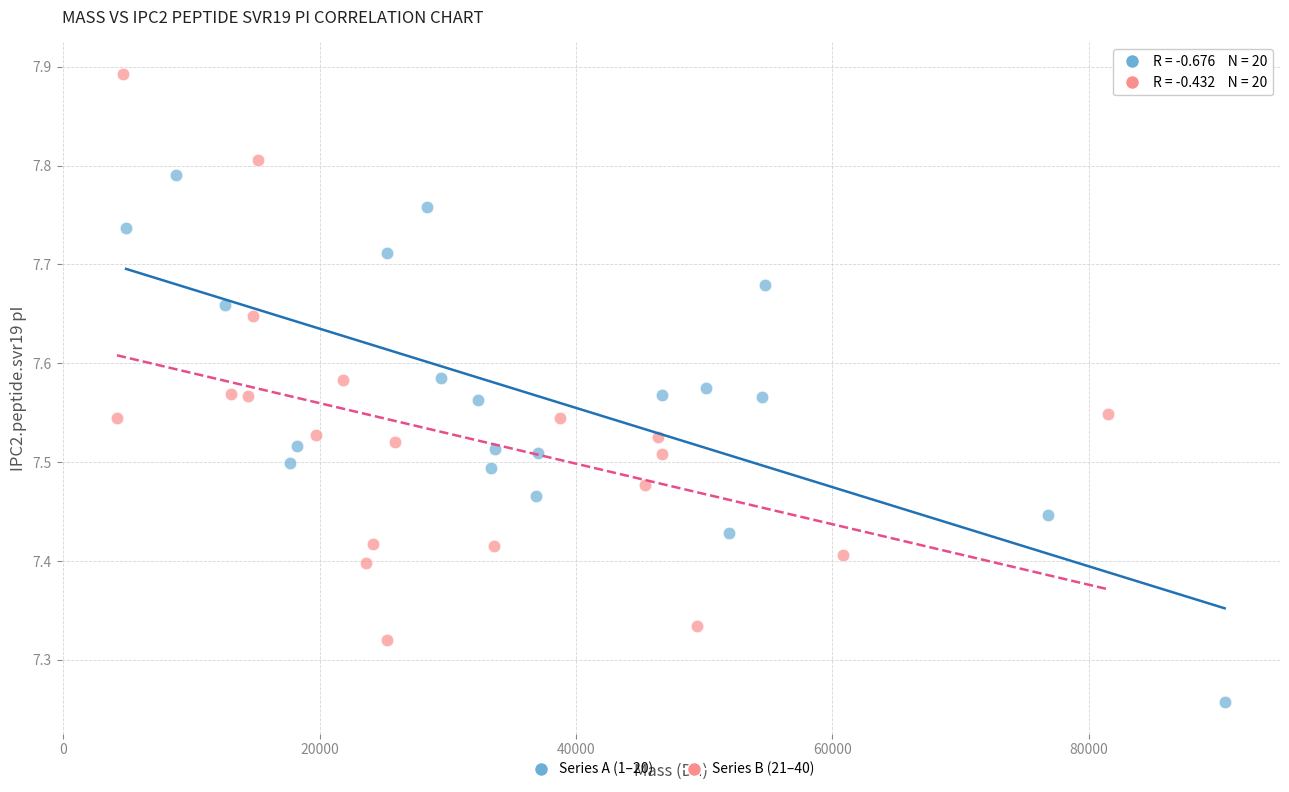

What are all the series names shown in the legend?

Series A (1–20), Series B (21–40)